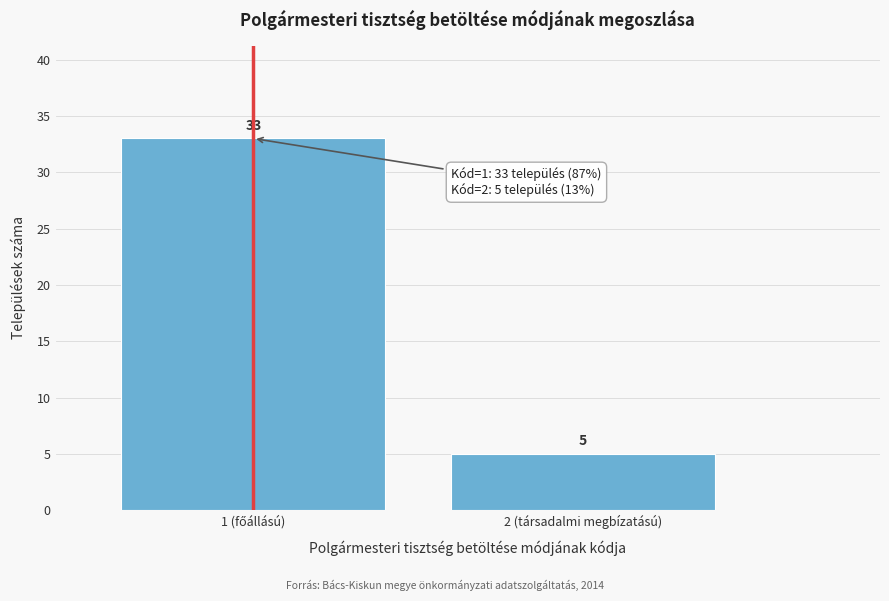

Reading left to right, what are all the values shown in this chart?

33	5